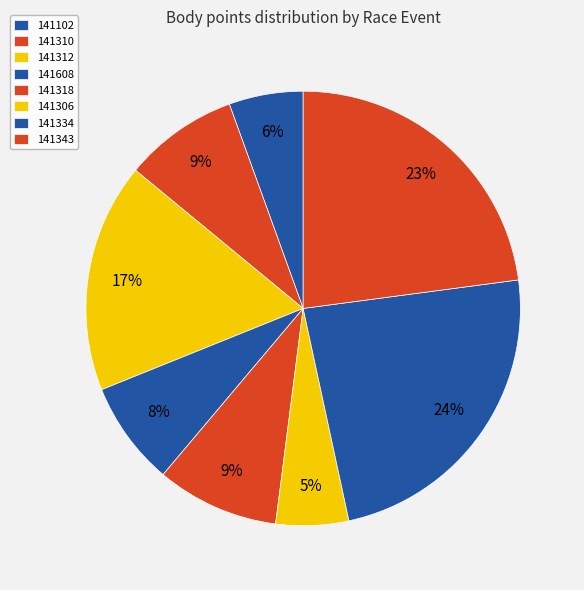

To the nearest percent, what portion does 141102 represent?

6%